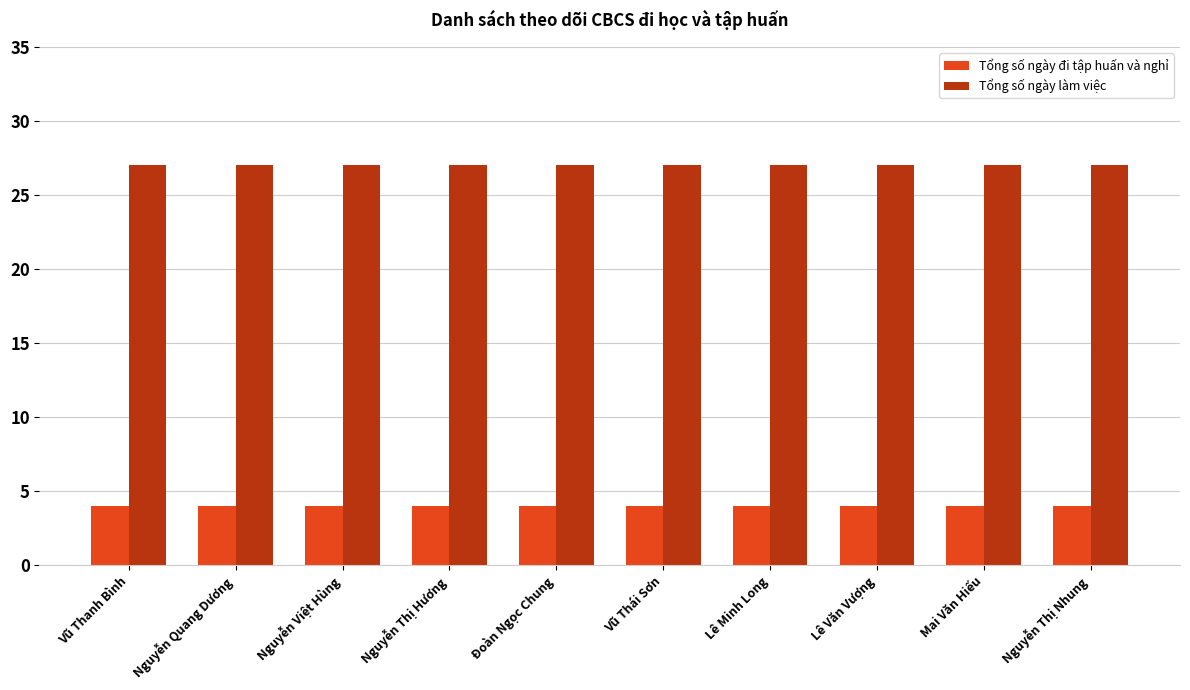

What is the label of the 2nd bar from the left?

Nguyễn Quang Dương